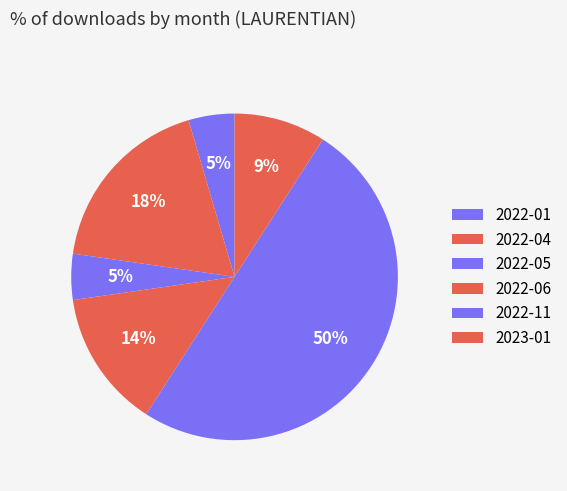

Is there a majority slice in this chart?

No